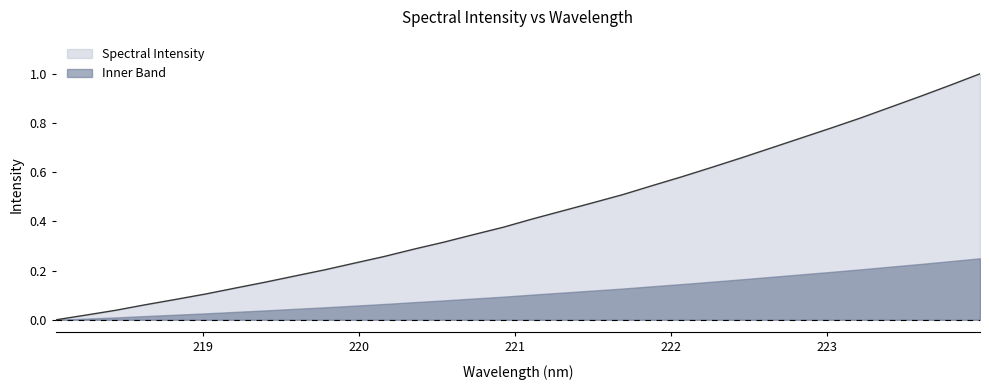

What is the label of the 30th point from the left?

223.5987